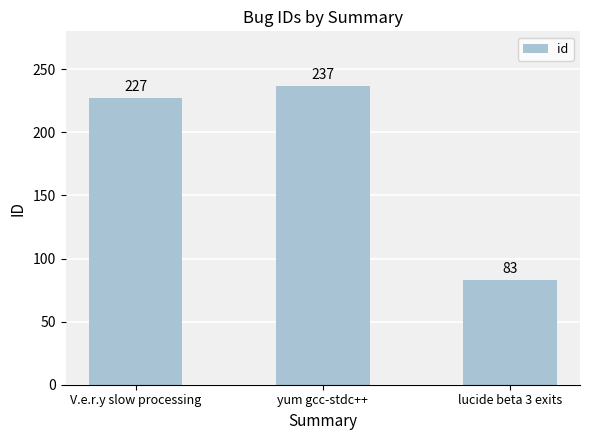

The chart shows a value of 237 at yum gcc-stdc++. True or false?

True